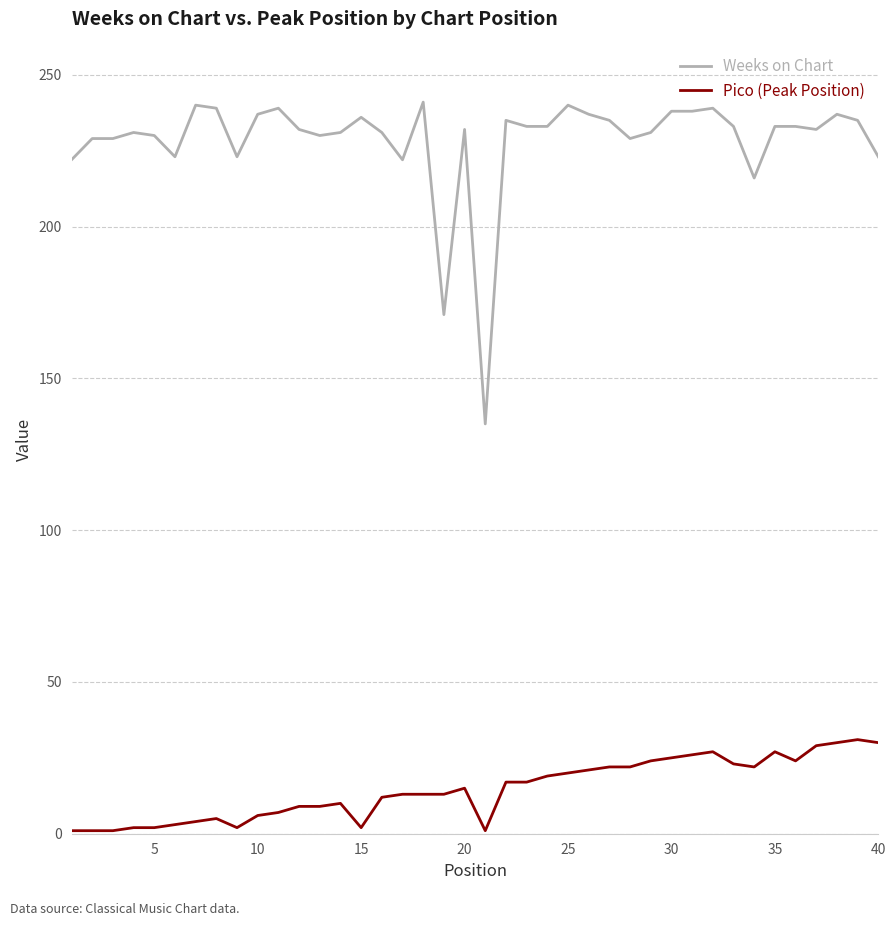

List the series in order of their overall mean, lowest first.

Pico (Peak Position), Weeks on Chart